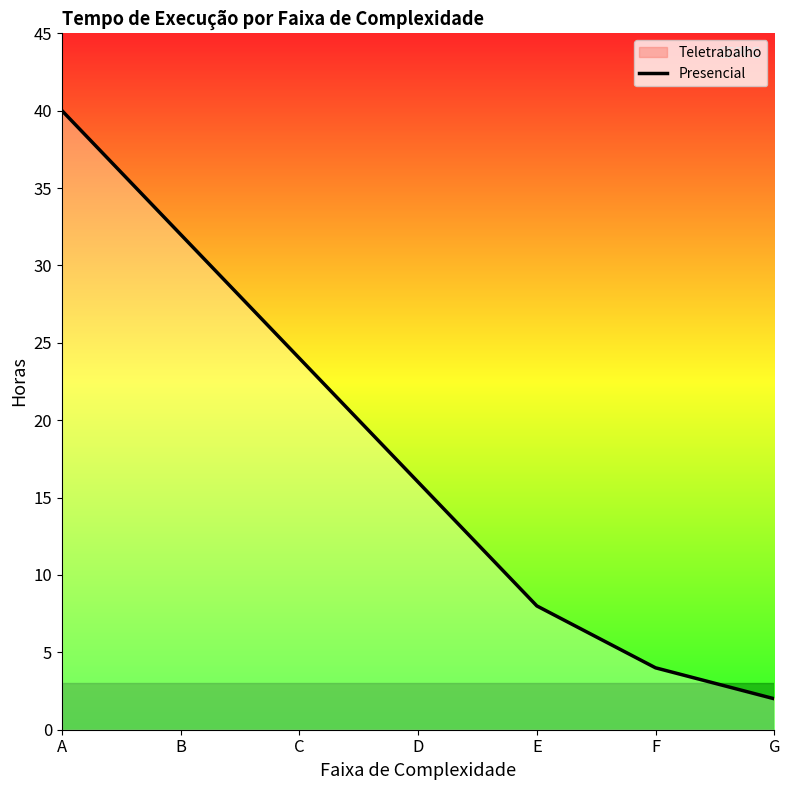

What is the difference between the maximum and minimum values?

38